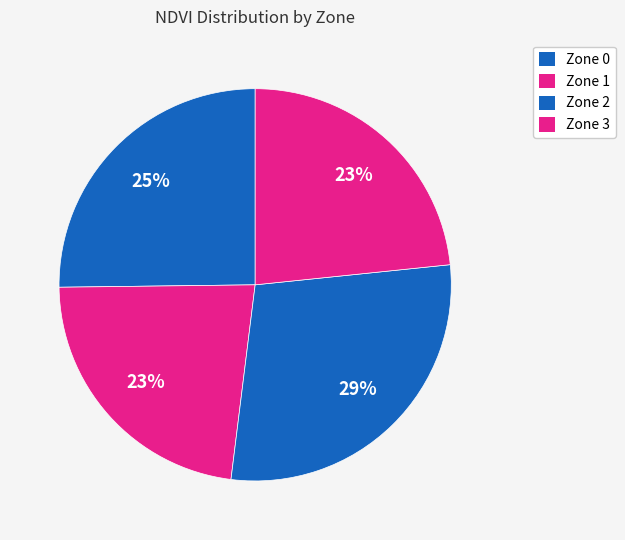

How many segments does this pie chart have?

4